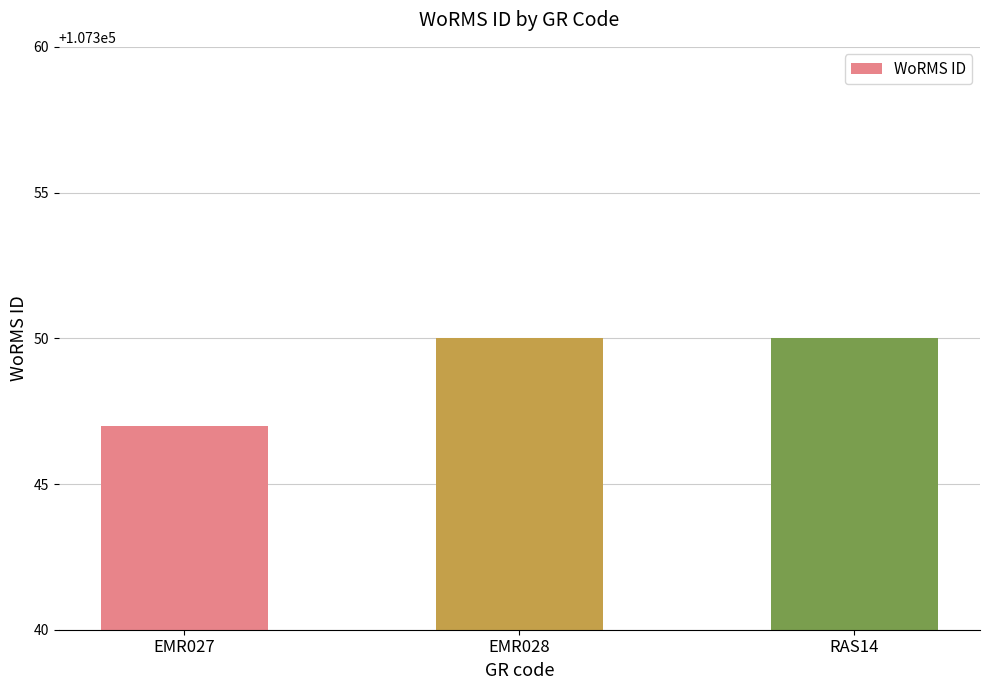

Which label corresponds to the smallest value in the chart?

EMR027